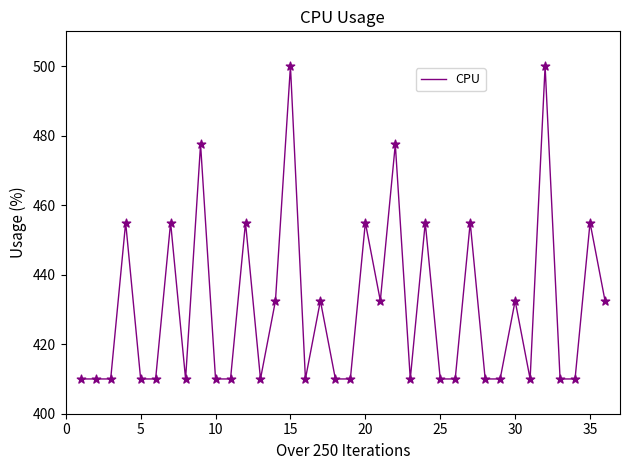

What is the difference between the maximum and minimum values?

90.0